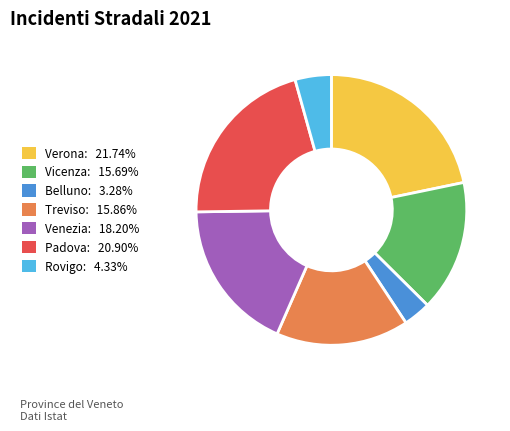

Between Vicenza and Belluno, which is larger?

Vicenza